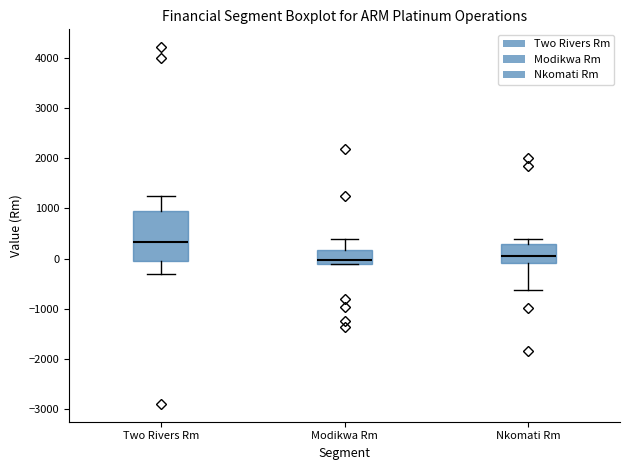

Reading left to right, transcribe this box plot: for each box, give where its median line is, the range the box spans, and where its two whiskers end, as read against the y-axis. The values are not printed on the chart, so give them approximately, as read against the axis.

Two Rivers Rm: median 300, box 0 to 900, whiskers -300 to 1200
Modikwa Rm: median 0, box -100 to 200, whiskers -100 to 400
Nkomati Rm: median 0, box -100 to 300, whiskers -600 to 400